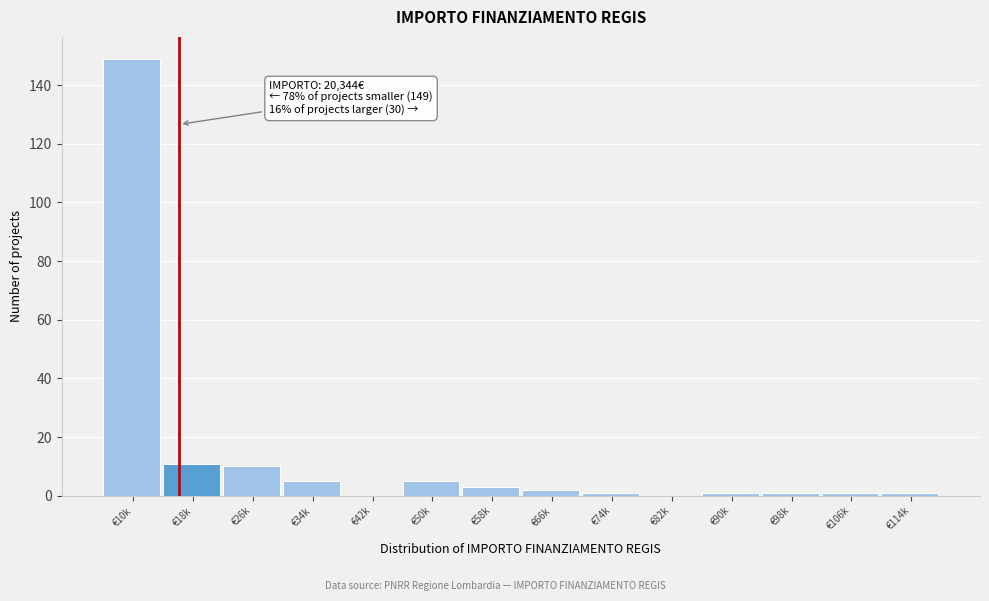

Reading left to right, what are all the values shown in this chart?

€10k=149	€18k=11	€26k=10	€34k=5	€42k=0	€50k=5	€58k=3	€66k=2	€74k=1	€82k=0	€90k=1	€98k=1	€106k=1	€114k=1